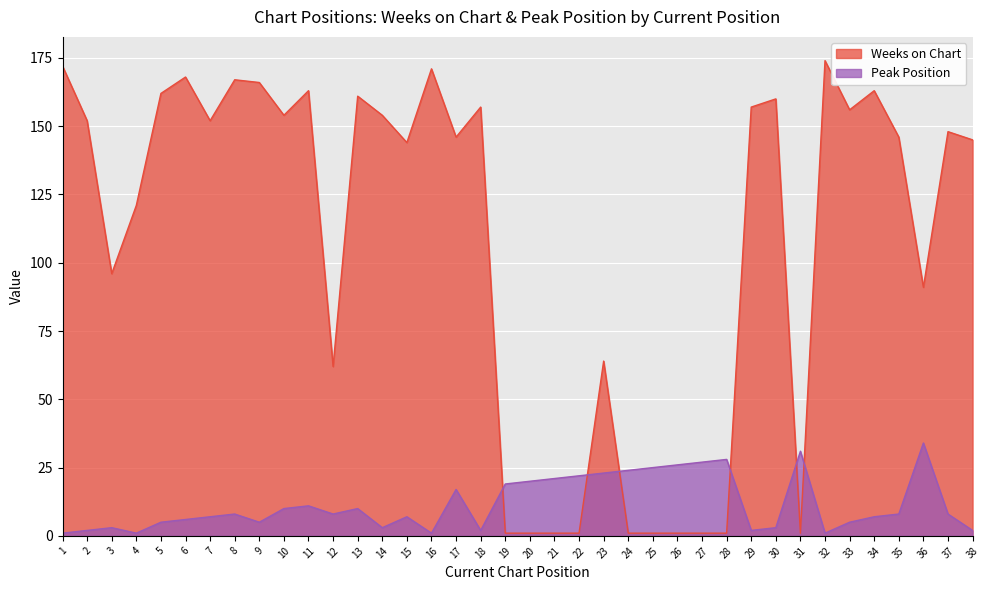

List the series in order of their overall mean, highest first.

Weeks on Chart, Peak Position